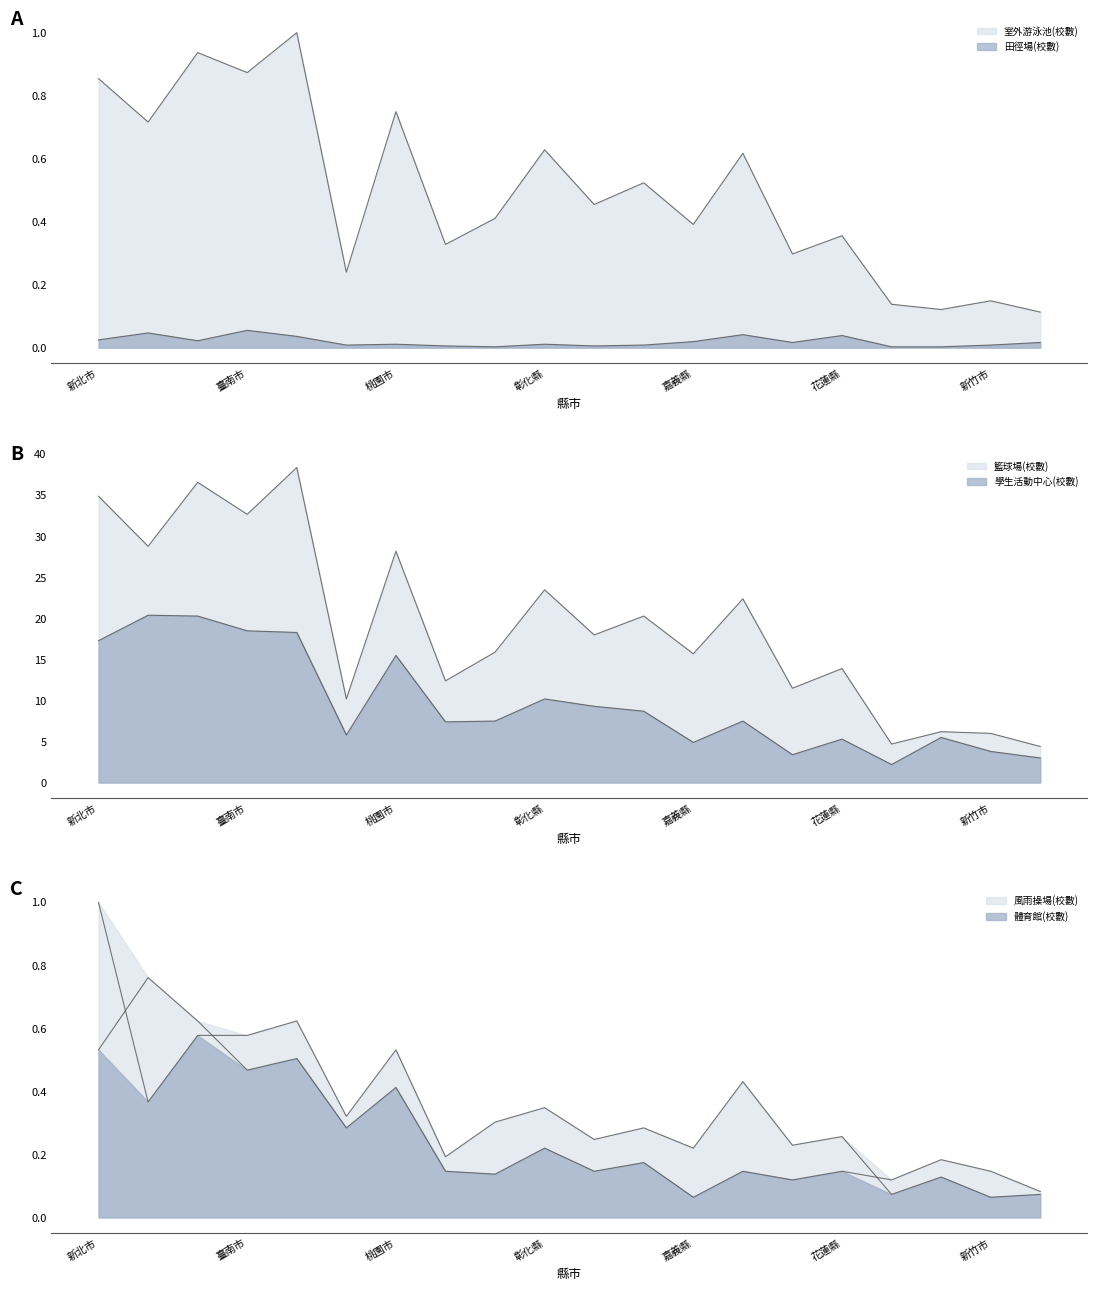

True or false: 室外游泳池(校數) and 體育館(校數) cross at least once.

False